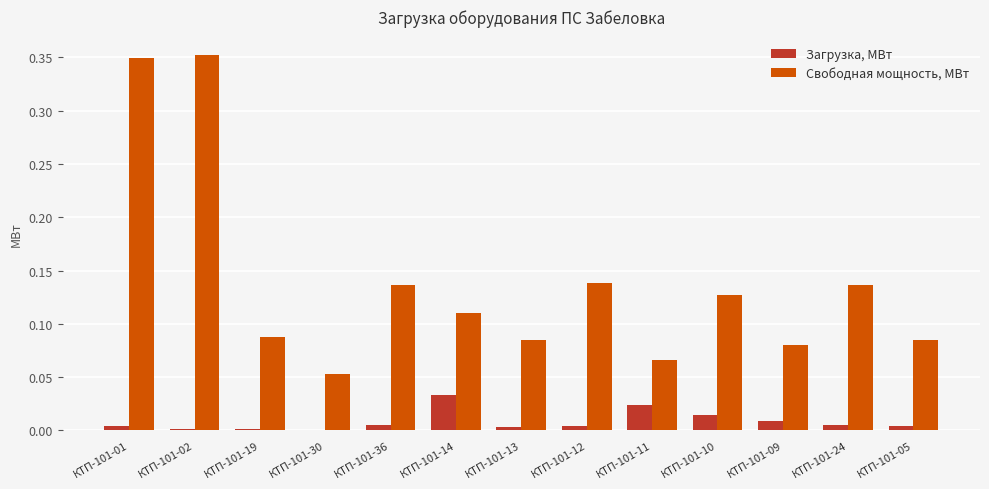

How many series are shown in this chart?

2